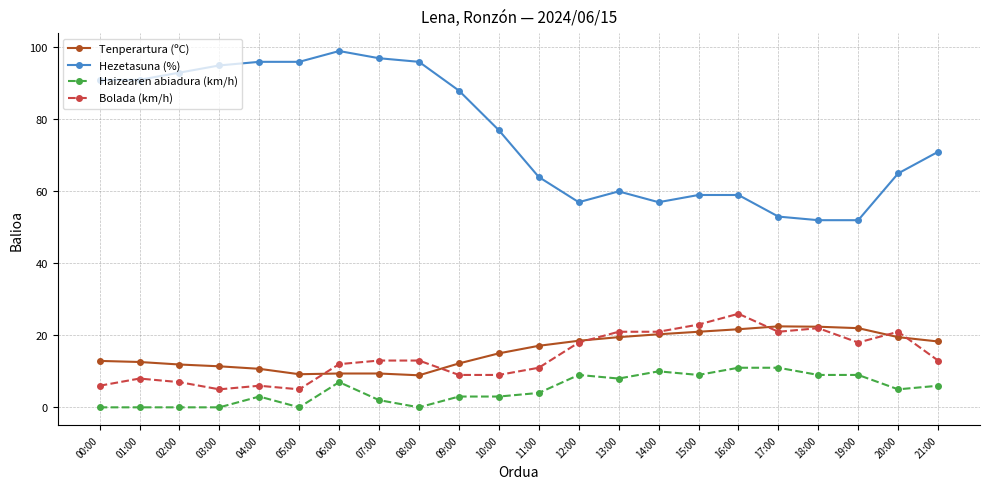

True or false: Bolada (km/h) and Haizearen abiadura (km/h) intersect in this chart.

False